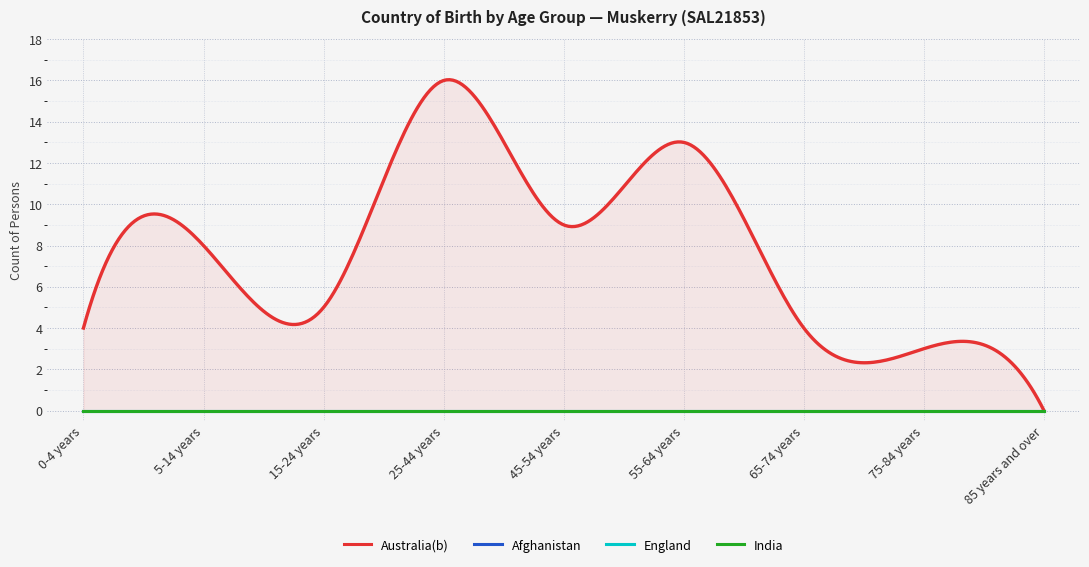

What is the label of the 3rd point from the left?

15-24 years